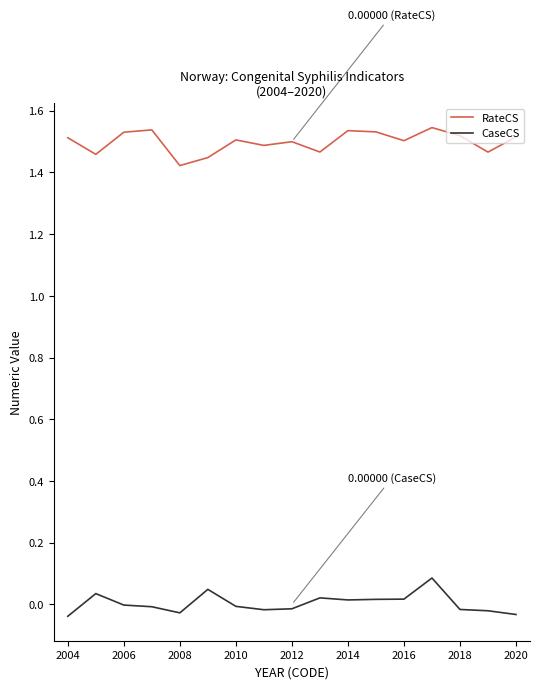

List the series in order of their overall mean, highest first.

RateCS, CaseCS